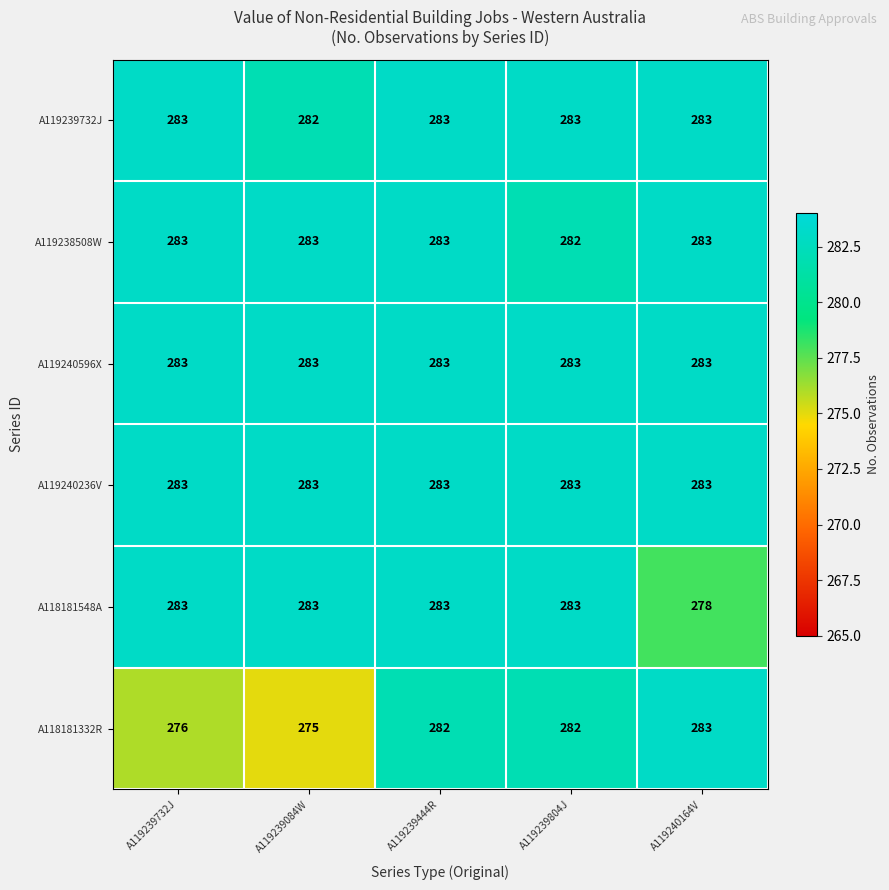

Count the number of categories in the chart.

5